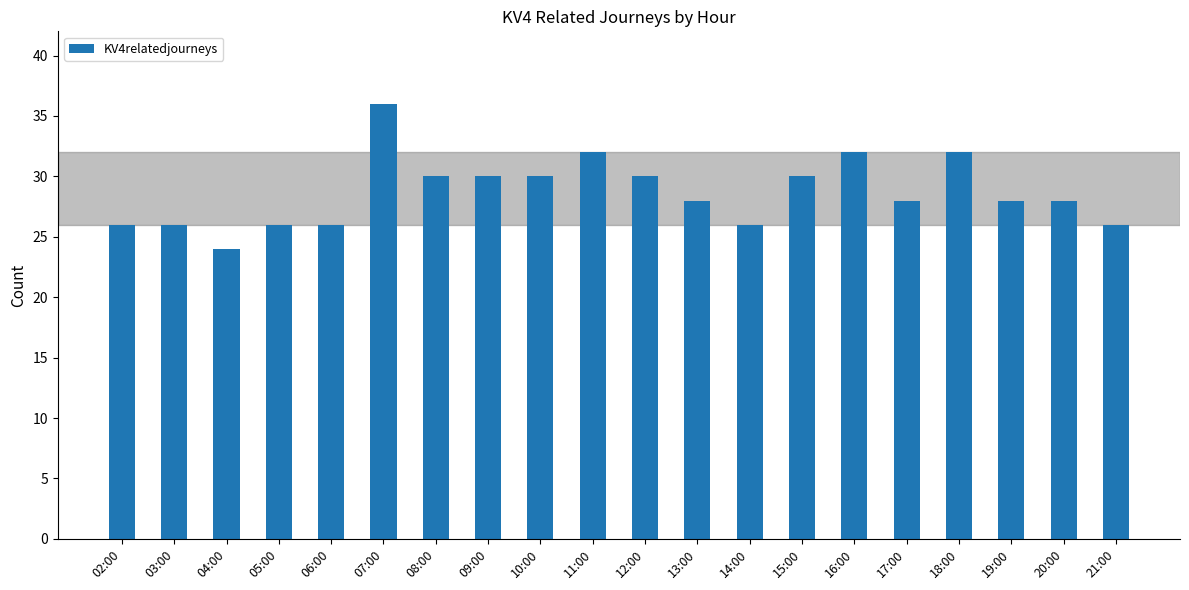

What is the ratio of the value at 02:00 to the value at 09:00?

0.9